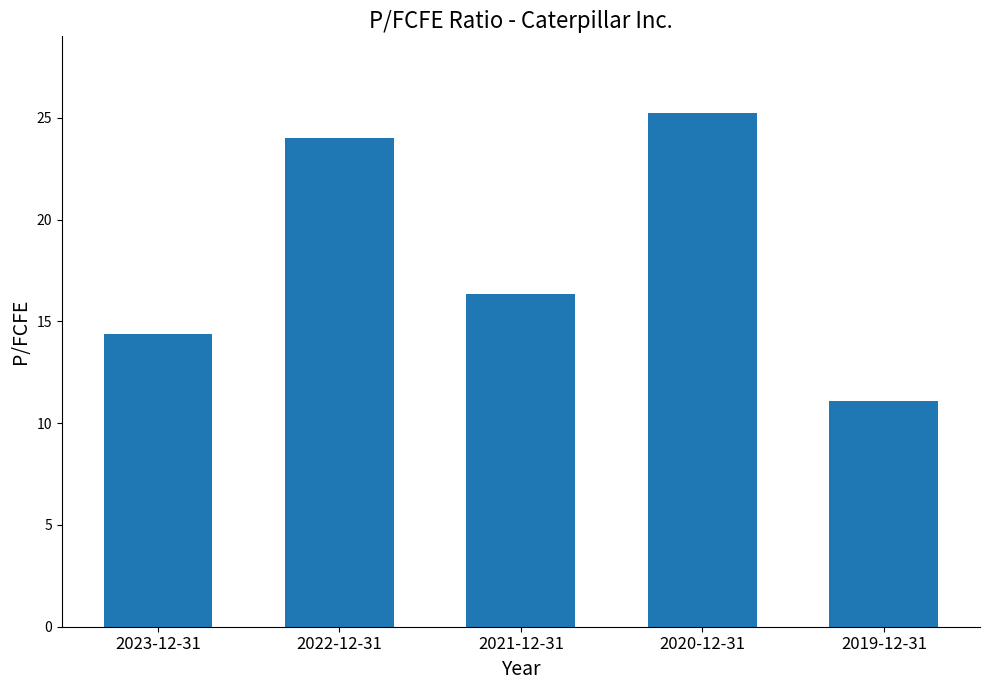

How many bars are there in total?

5